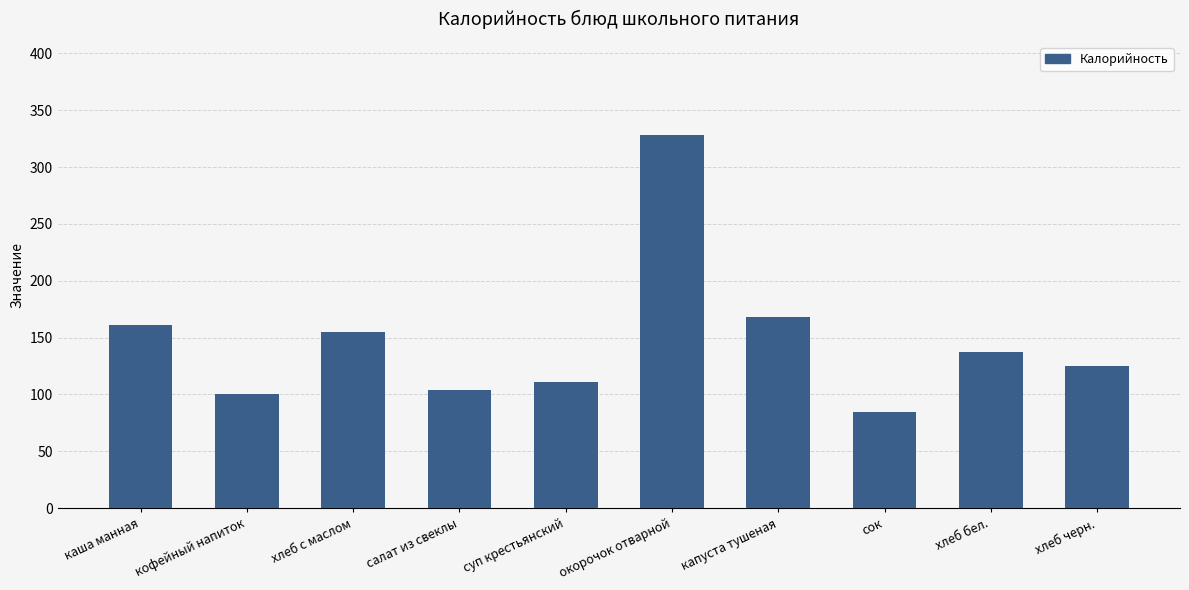

How many bars are there in total?

10